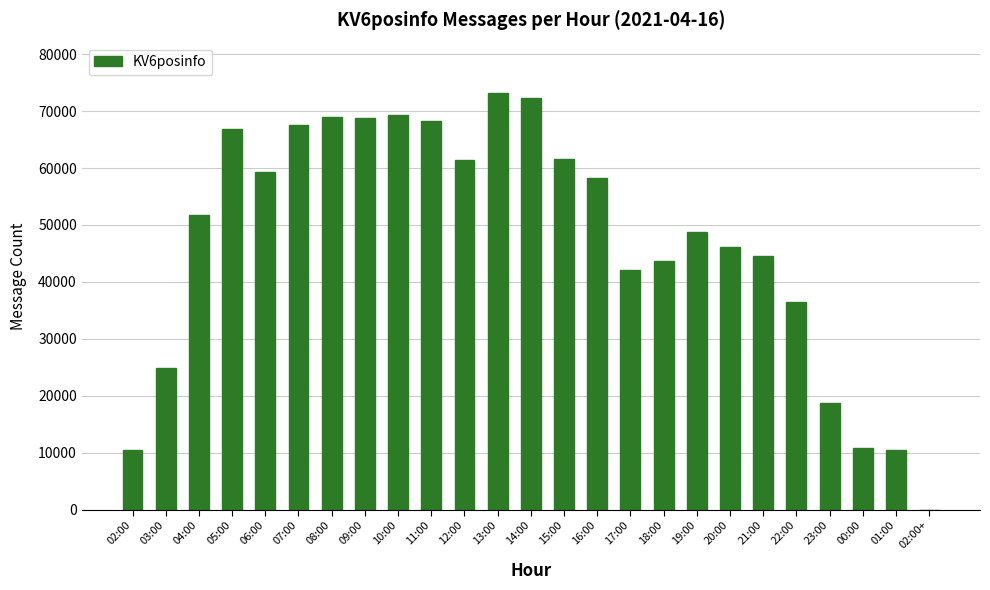

What is the sum of all values?

1184600